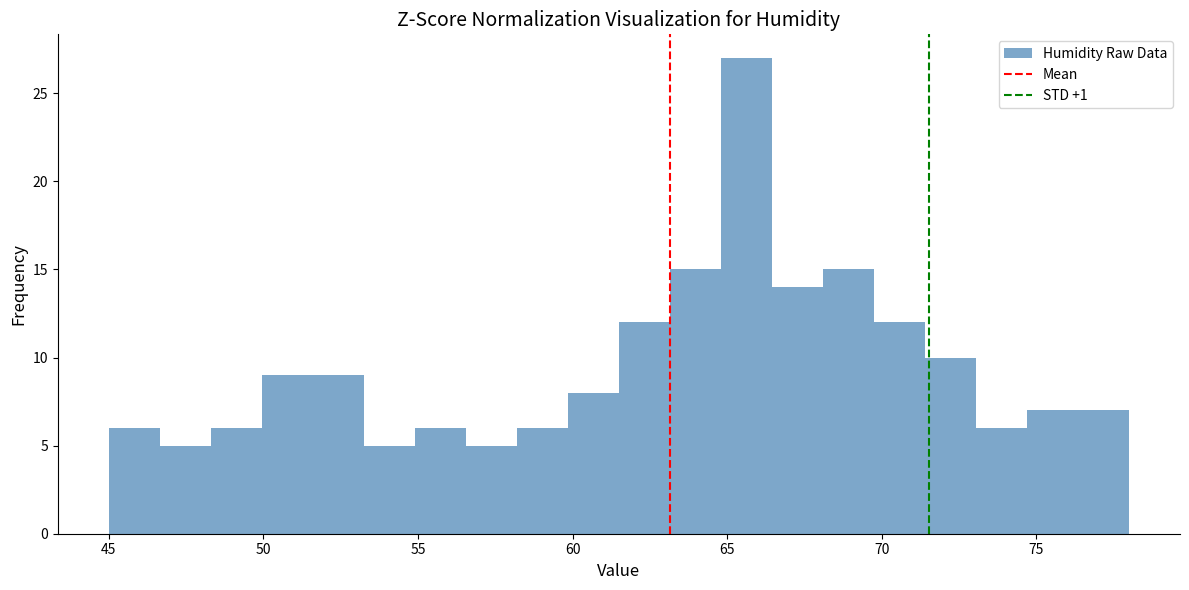

Around what value on the x-axis is the tallest bar? Give the approximate position of its centre, as read against the axis.

65.5